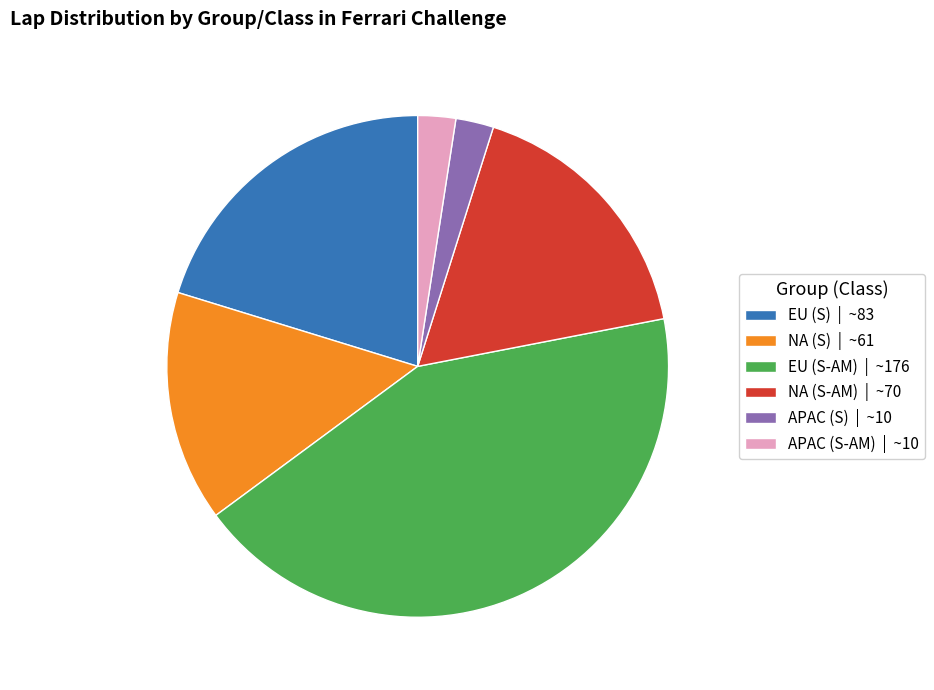

Between EU (S) | ~83 and EU (S-AM) | ~176, which is larger?

EU (S-AM) | ~176